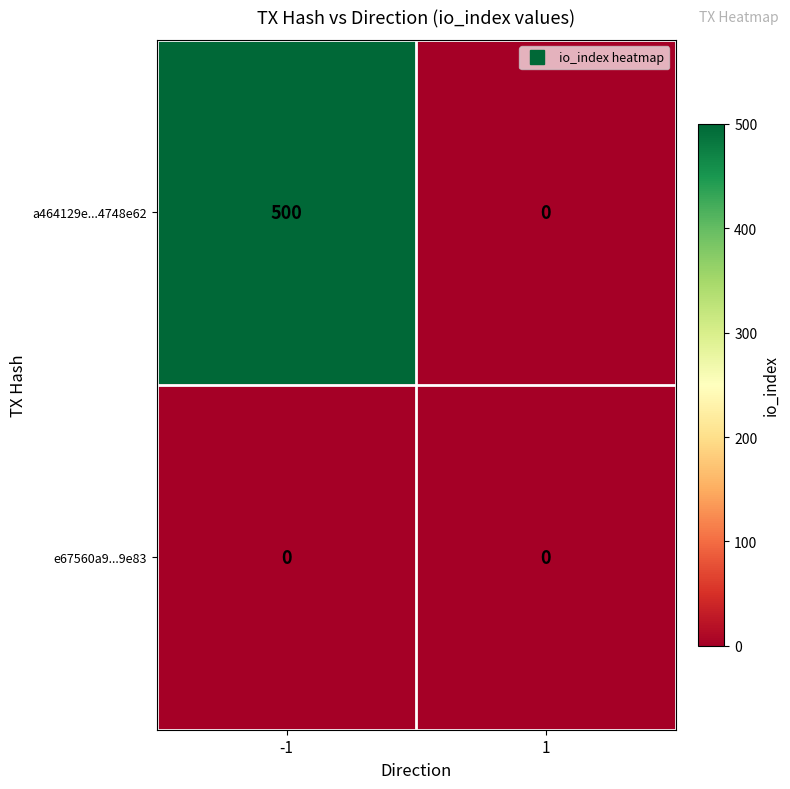

What is the maximum value shown in the chart?

500